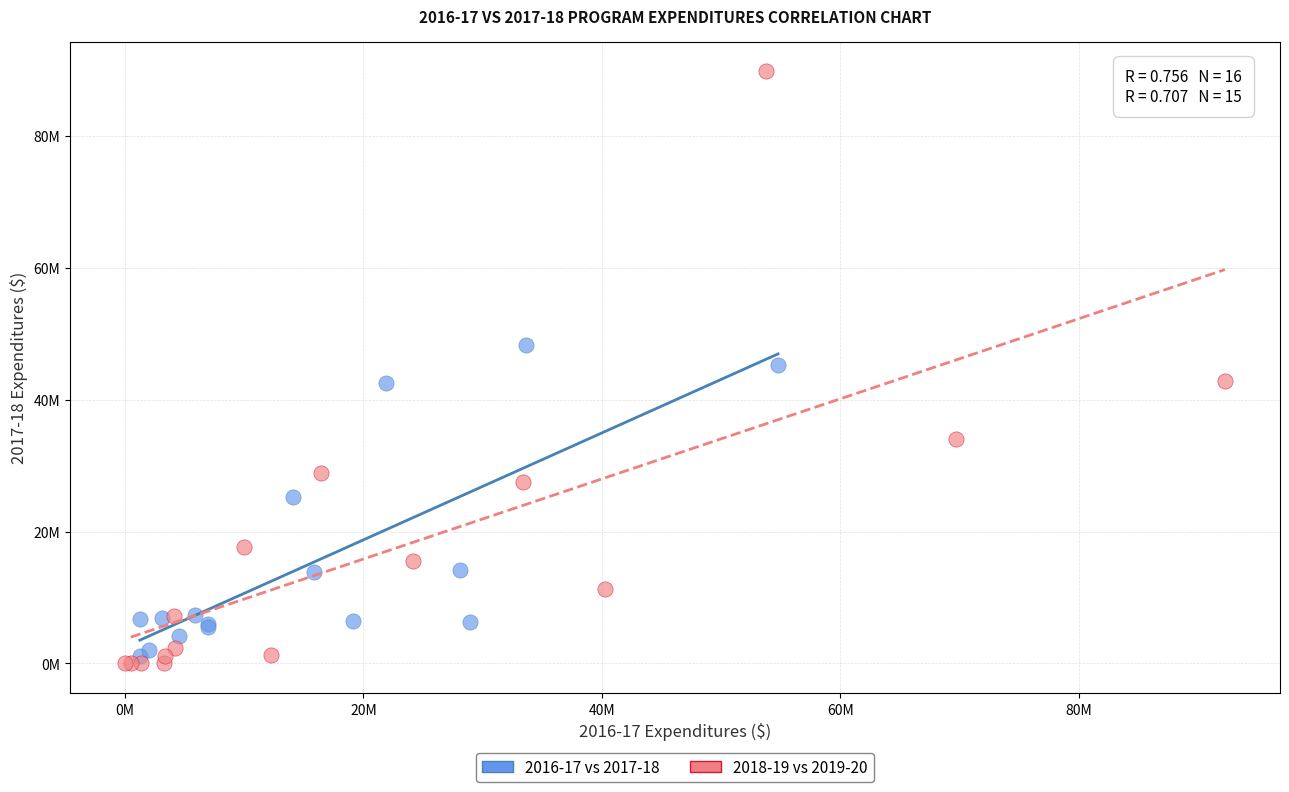

Which series contains the lowest Y value?

2018-19 vs 2019-20